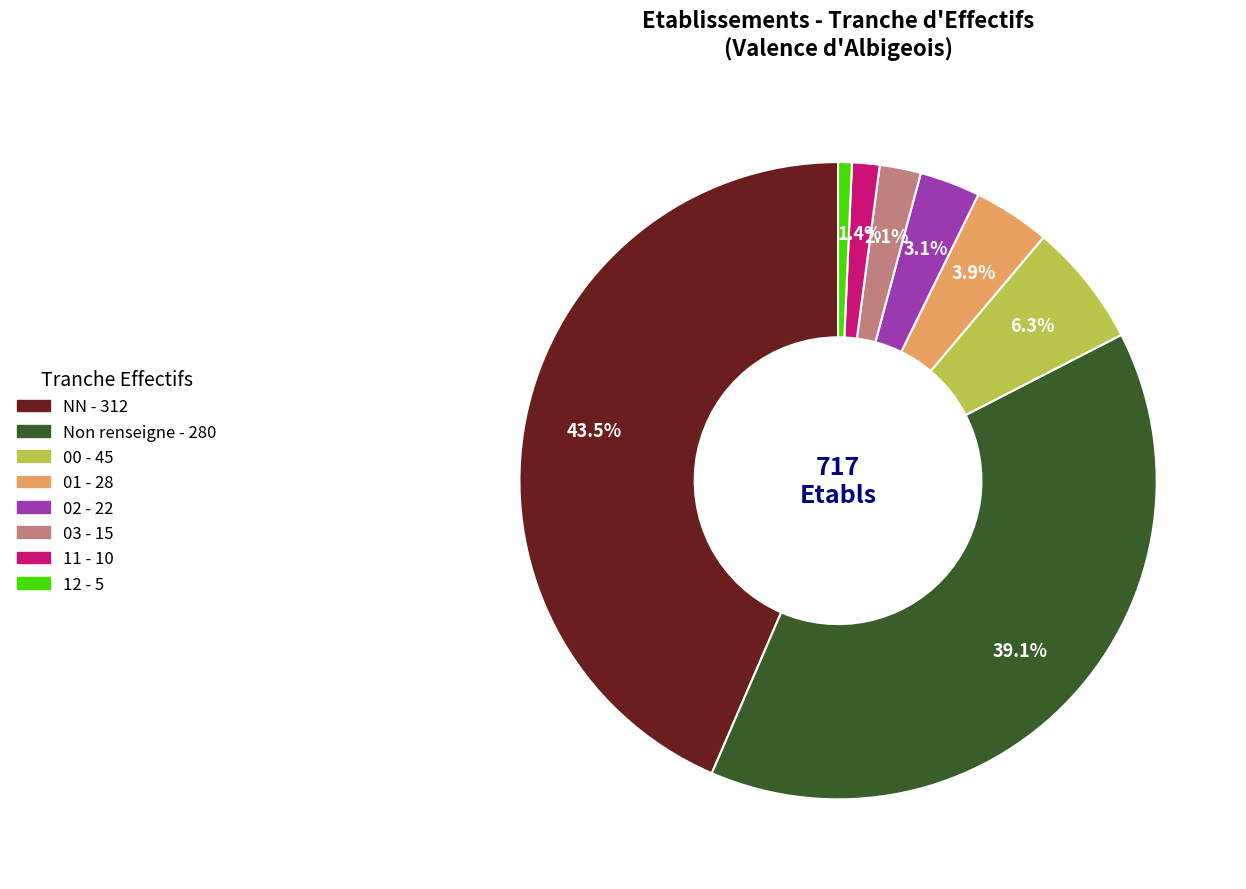

Is there any slice that represents more than half of the pie?

No